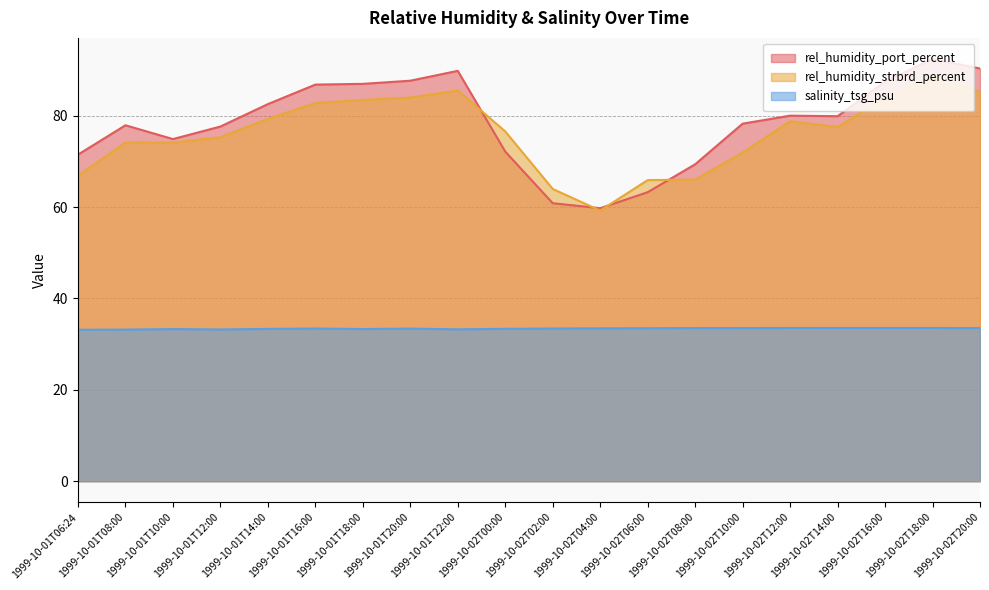

What is the sum of all salinity_tsg_psu values?

667.9